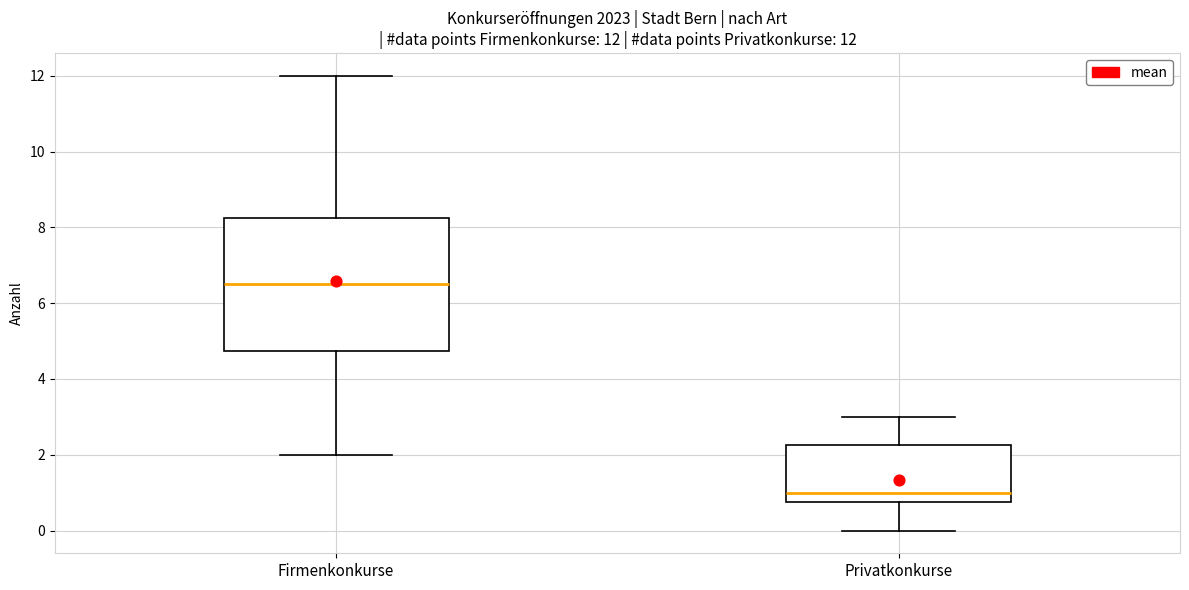

Comparing the boxes themselves (not the whiskers), which one is the tallest?

Firmenkonkurse